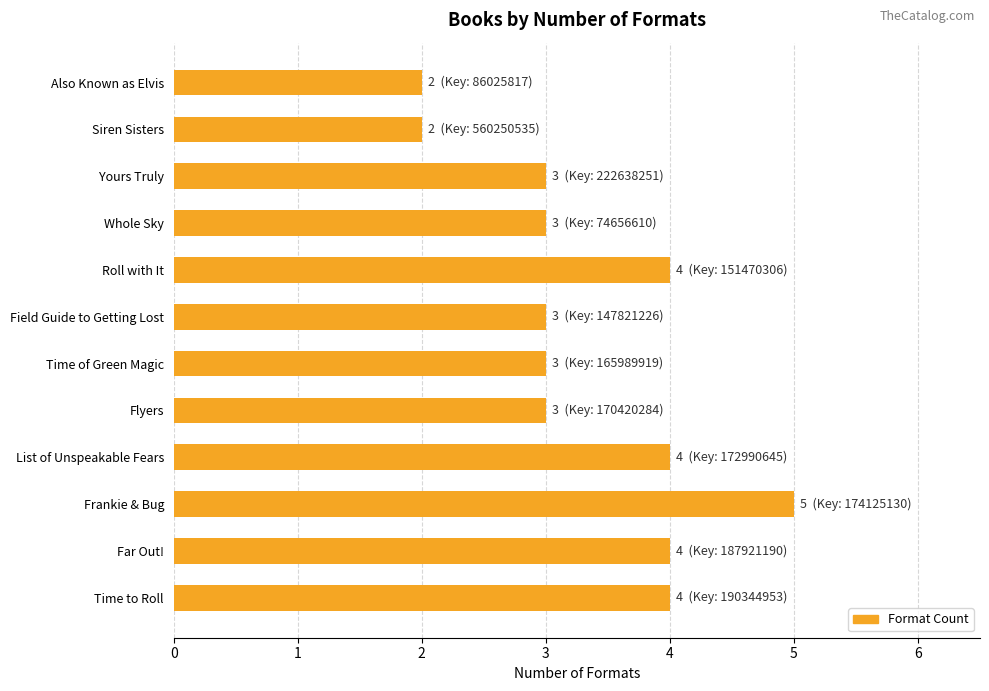

Reading top to bottom, what are all the values shown in this chart?

2	2	3	3	4	3	3	3	4	5	4	4